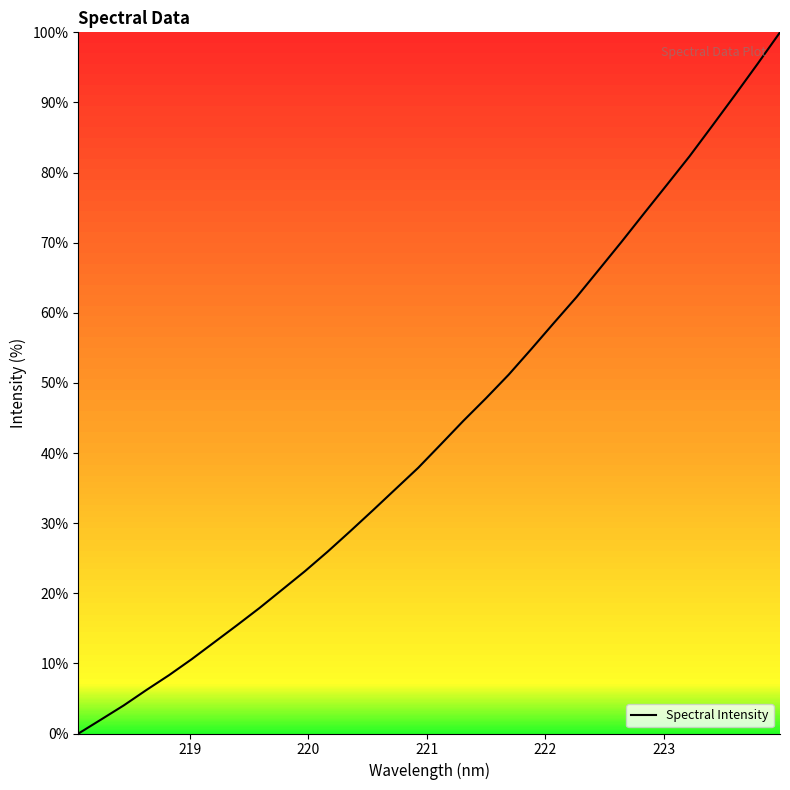

Reading left to right, list all the values displayed in this chart.

0.0	2.0	4.0	6.2	8.3	10.6	13.0	15.4	17.9	20.5	23.2	25.9	28.9	31.8	34.9	37.9	41.2	44.6	47.8	51.2	54.8	58.6	62.2	66.2	70.2	74.2	78.3	82.3	86.7	91.0	95.5	100.0